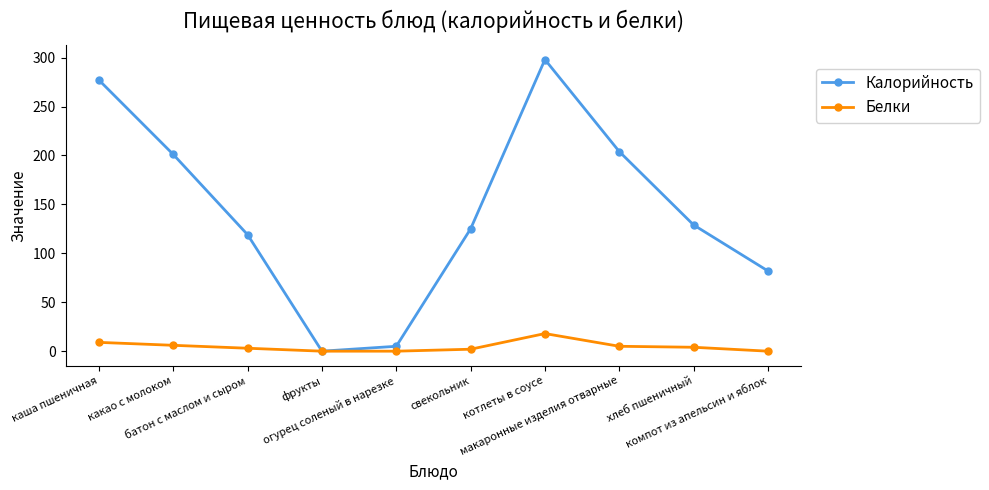

Which series has the largest total across all categories?

Калорийность